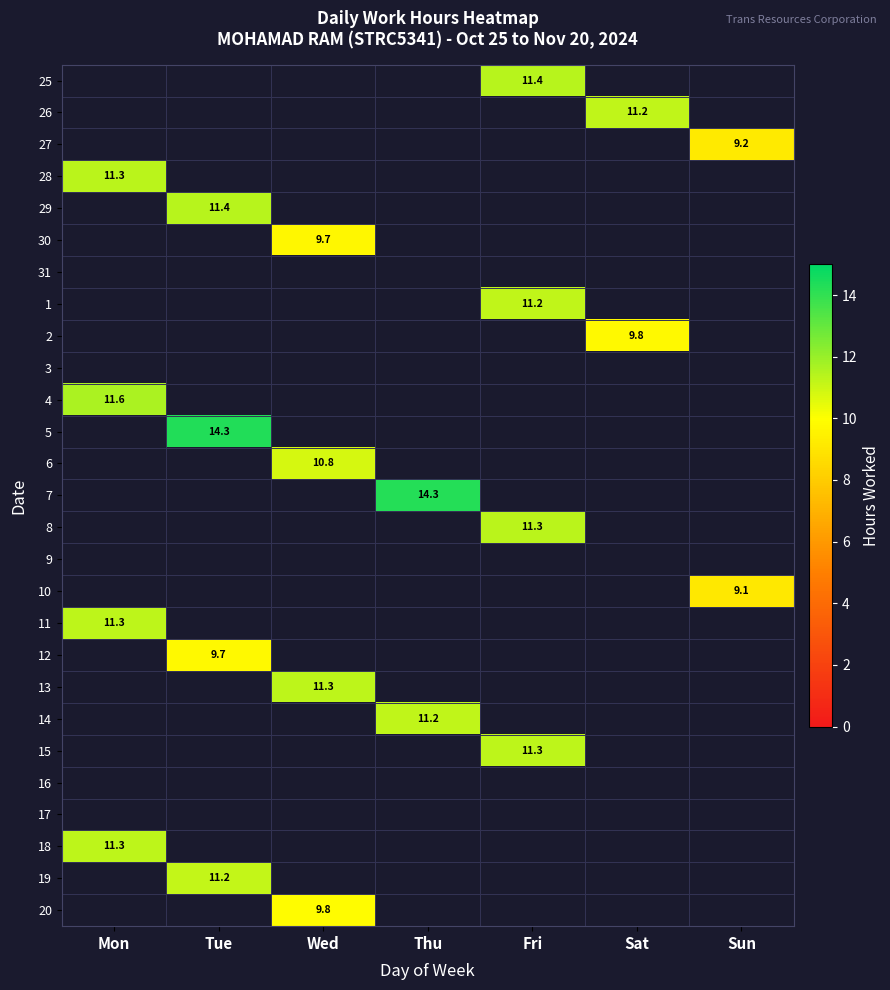

At which label does 7 first exceed 14?

Thu